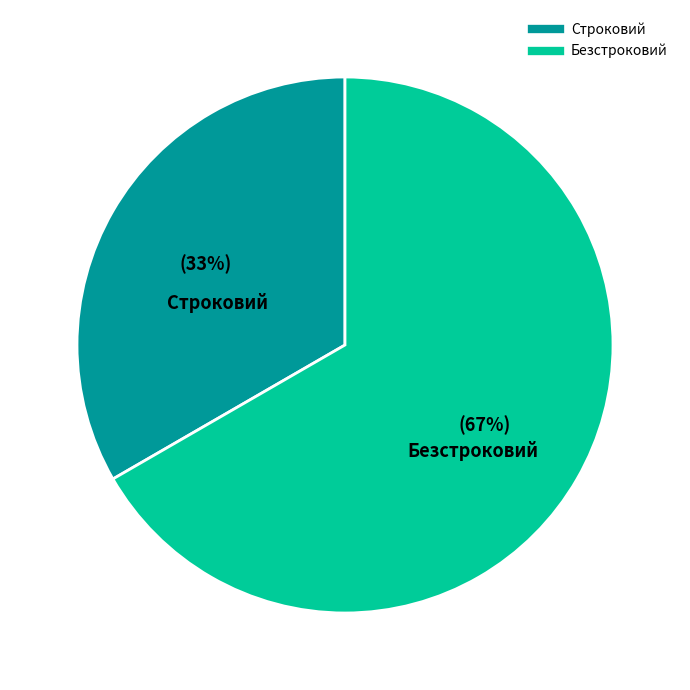

Which has a higher value, Строковий or Безстроковий?

Безстроковий